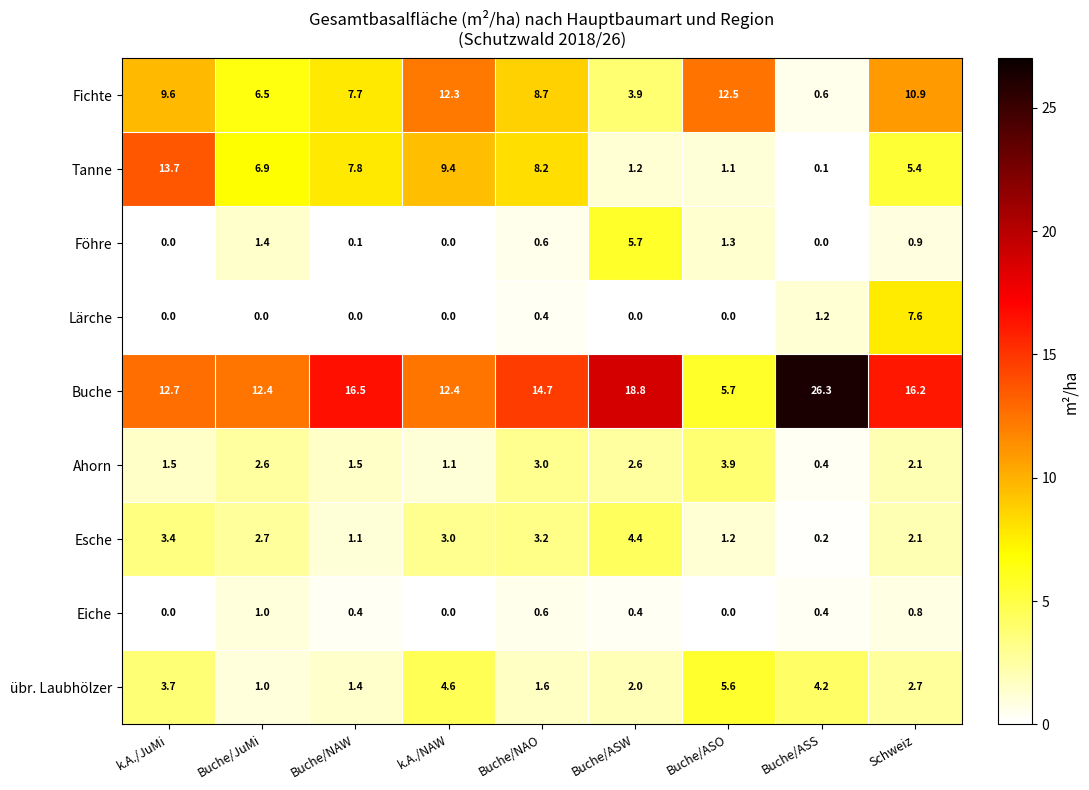

True or false: Ahorn has a value of 0.7 at Schweiz.

False